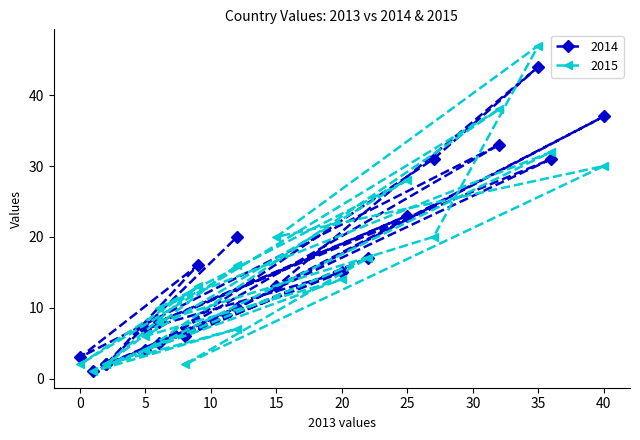

Rank the categories by 2015 value from lowest to highest.

1, 8, 2, 0, 2, 5, 5, 12, 6, 6, 9, 20, 12, 22, 27, 15, 25, 40, 36, 32, 35